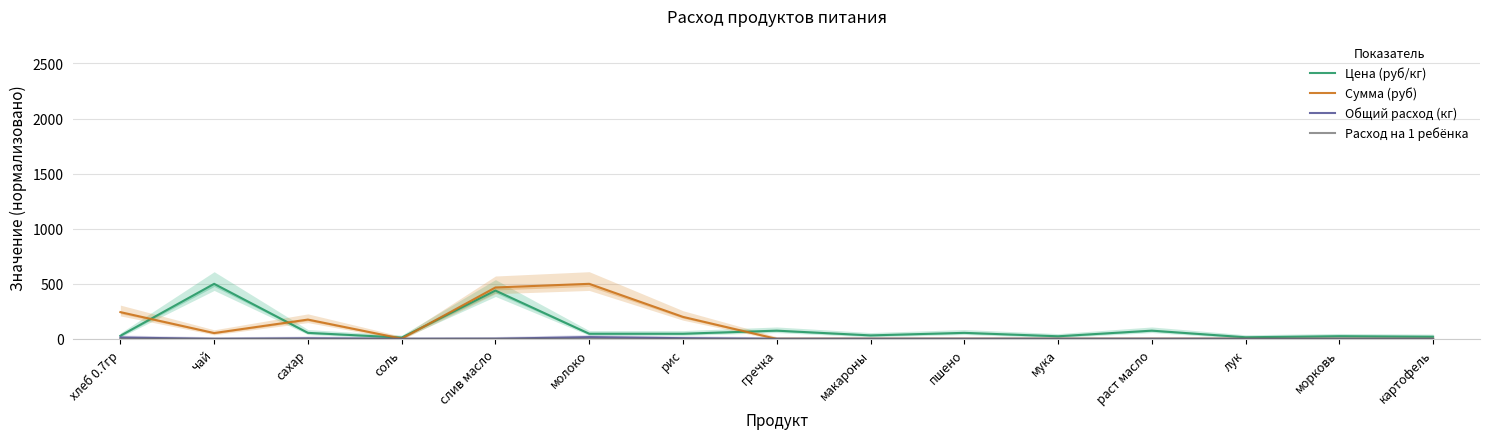

What is the label of the 2nd point from the right?

морковь